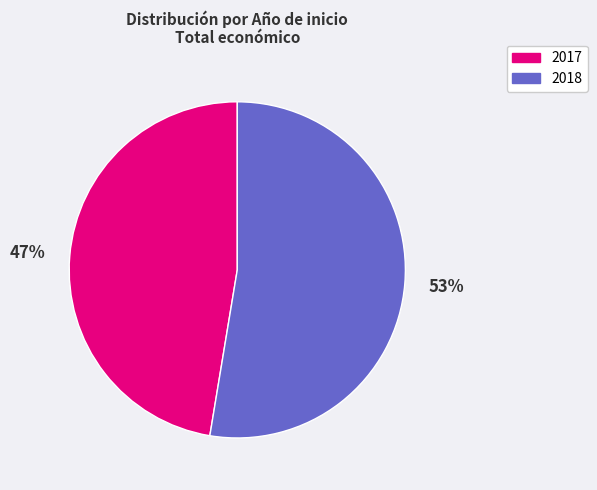

Does any single category account for the majority?

Yes